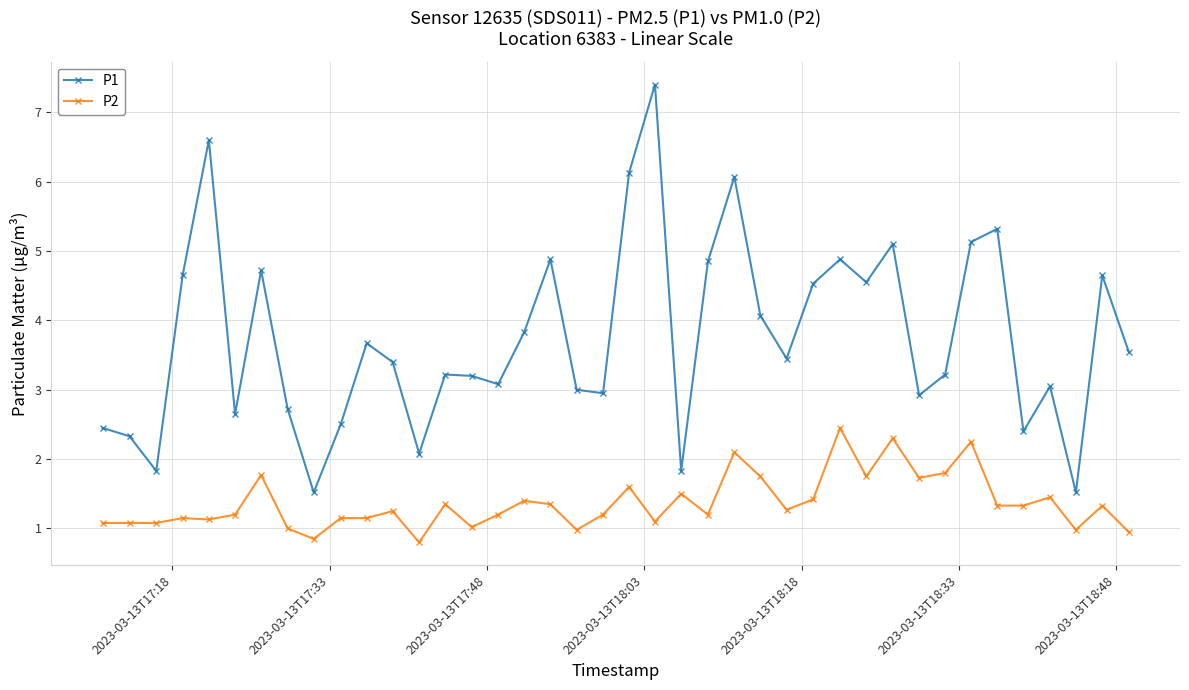

What is the maximum value for P1?

7.4